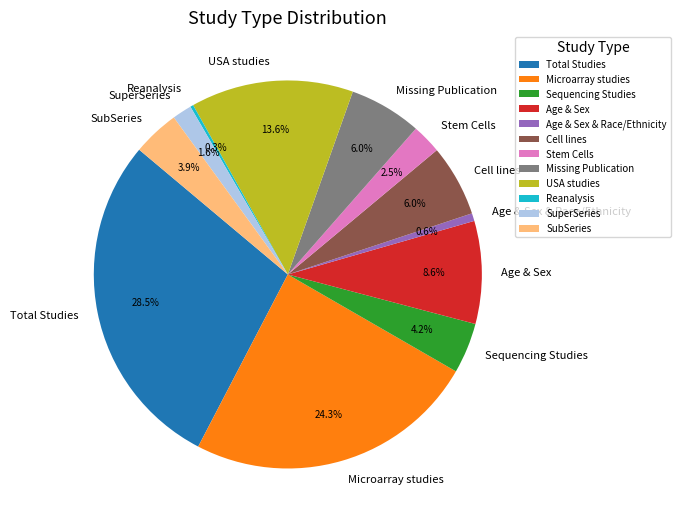

Which slice is the largest?

Total Studies